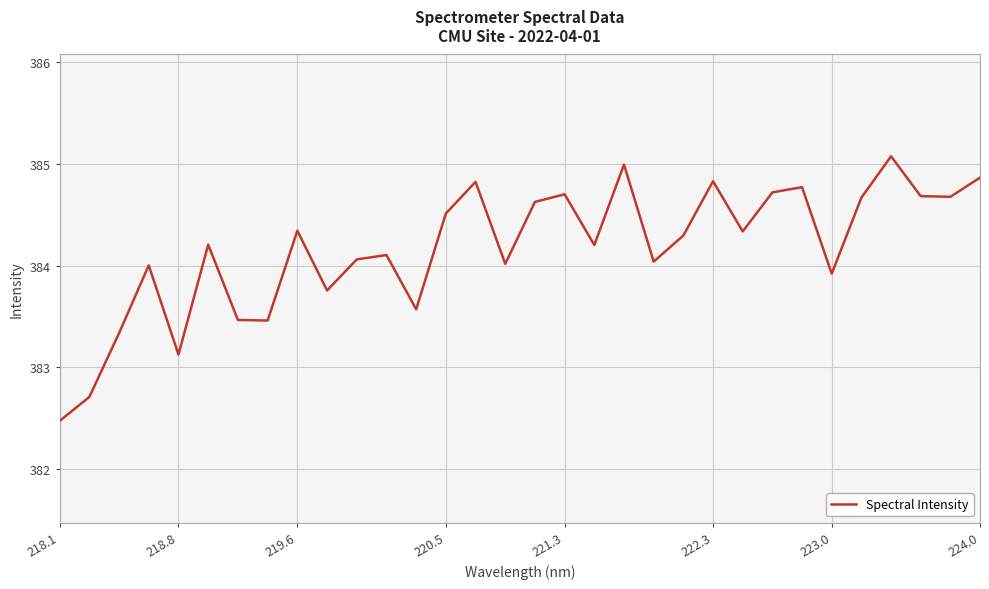

Reading right to left, what are all the values shown in this chart?

384.9	384.7	384.7	385.1	384.7	383.9	384.8	384.7	384.3	384.8	384.3	384.0	385.0	384.2	384.7	384.6	384.0	384.8	384.5	383.6	384.1	384.1	383.8	384.3	383.5	383.5	384.2	383.1	384.0	383.3	382.7	382.5